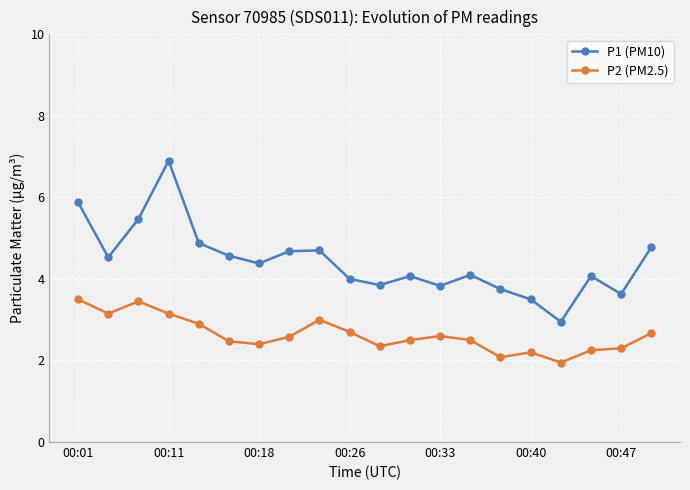

At how many categories does at least one series exceed 5?

3